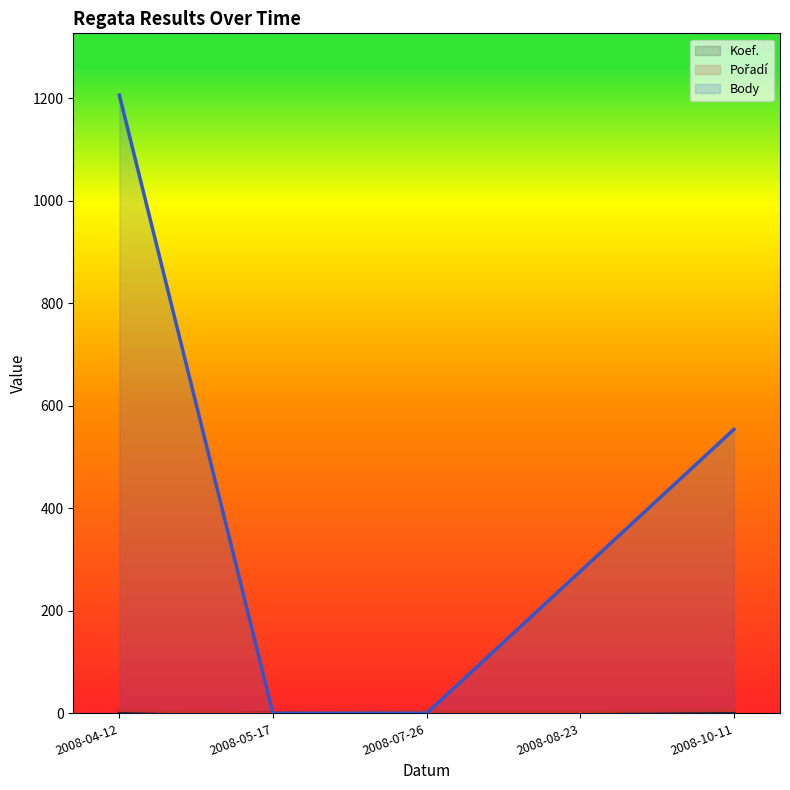

What is the highest value of the Koef. series?

3